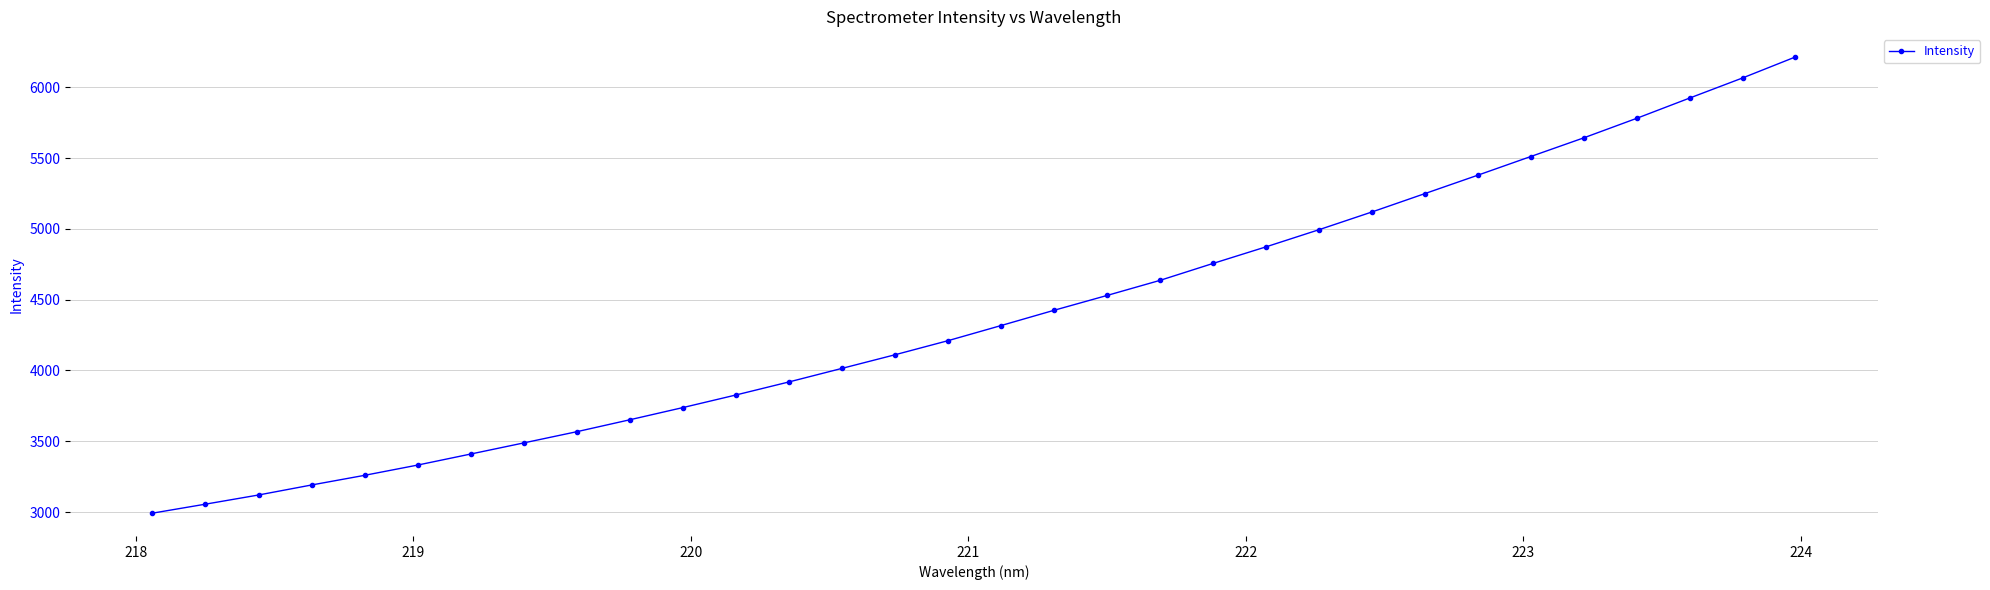

What is the smallest value displayed?

2992.0